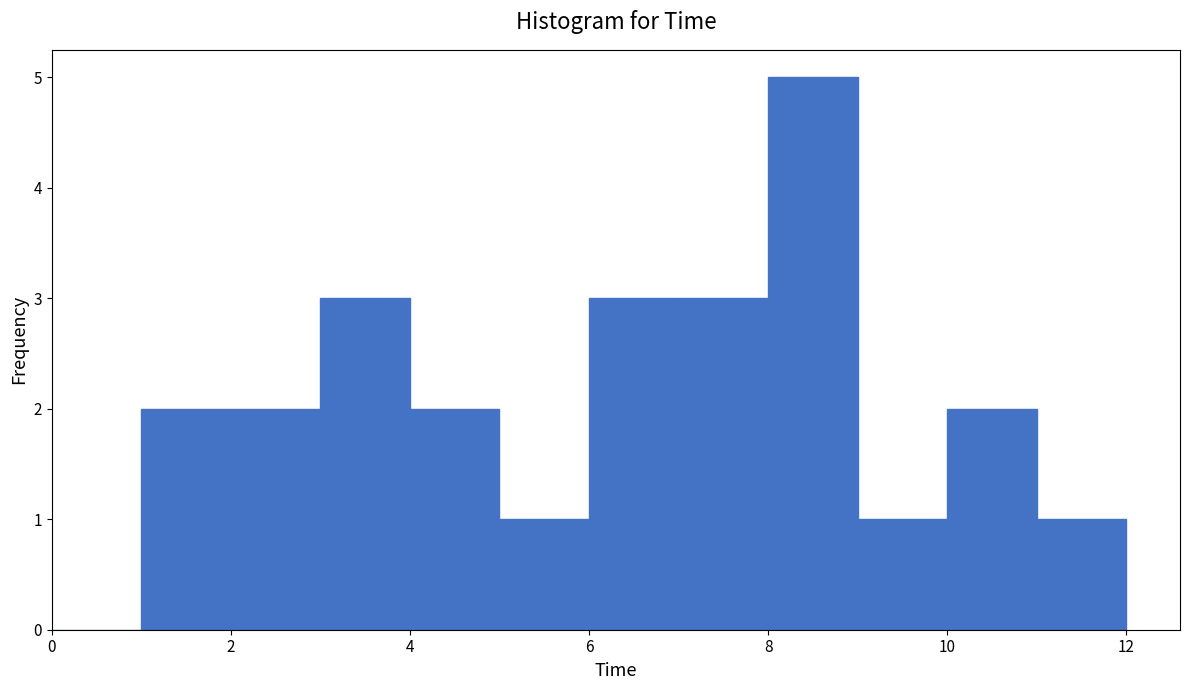

How tall is the bar that spans 10 to 11 on the x-axis? The values are not printed on the chart, so give them approximately, as read against the axis.

2